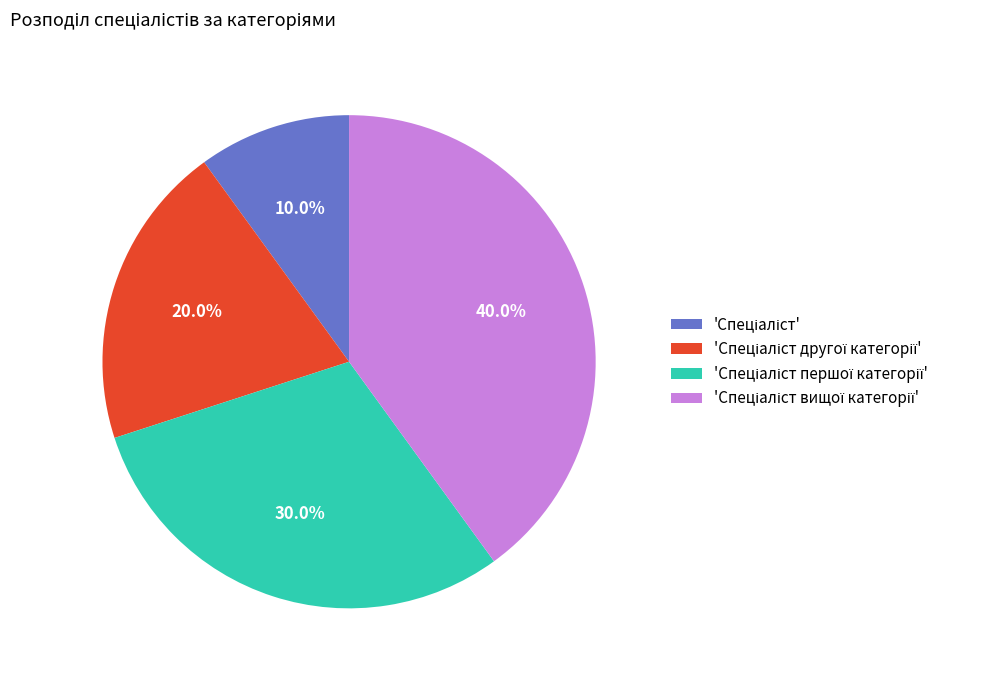

Is there any slice that represents more than half of the pie?

No